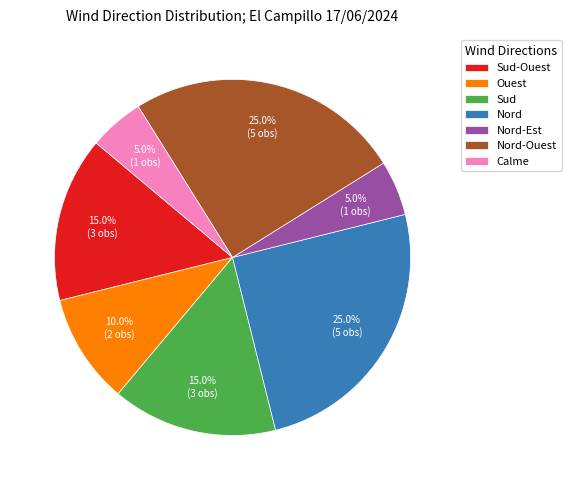

Is there a majority slice in this chart?

No